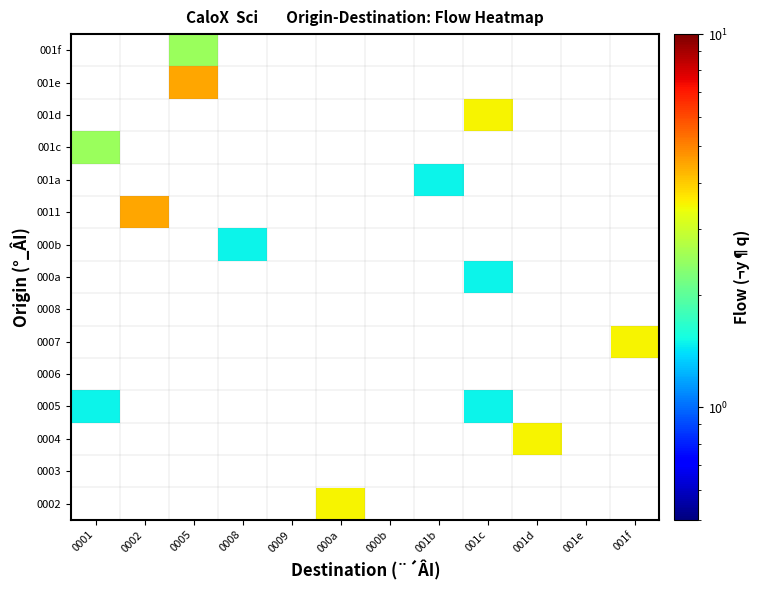

Reading left to right, list all the values displayed in this chart.

0002: 0001=0.0	0002=0.0	0005=0.0	0008=0.0	0009=0.0	000a=3.5	000b=0.0	001b=0.0	001c=0.0	001d=0.0	001e=0.0	001f=0.0
0003: 0001=0.0	0002=0.0	0005=0.0	0008=0.0	0009=0.0	000a=0.0	000b=0.0	001b=0.0	001c=0.0	001d=0.0	001e=0.0	001f=0.0
0004: 0001=0.0	0002=0.0	0005=0.0	0008=0.0	0009=0.0	000a=0.0	000b=0.0	001b=0.0	001c=0.0	001d=3.5	001e=0.0	001f=0.0
0005: 0001=1.5	0002=0.0	0005=0.0	0008=0.0	0009=0.0	000a=0.0	000b=0.0	001b=0.0	001c=1.5	001d=0.0	001e=0.0	001f=0.0
0006: 0001=0.0	0002=0.0	0005=0.0	0008=0.0	0009=0.0	000a=0.0	000b=0.0	001b=0.0	001c=0.0	001d=0.0	001e=0.0	001f=0.0
0007: 0001=0.0	0002=0.0	0005=0.0	0008=0.0	0009=0.0	000a=0.0	000b=0.0	001b=0.0	001c=0.0	001d=0.0	001e=0.0	001f=3.5
0008: 0001=0.0	0002=0.0	0005=0.0	0008=0.0	0009=0.0	000a=0.0	000b=0.0	001b=0.0	001c=0.0	001d=0.0	001e=0.0	001f=0.0
000a: 0001=0.0	0002=0.0	0005=0.0	0008=0.0	0009=0.0	000a=0.0	000b=0.0	001b=0.0	001c=1.5	001d=0.0	001e=0.0	001f=0.0
000b: 0001=0.0	0002=0.0	0005=0.0	0008=1.5	0009=0.0	000a=0.0	000b=0.0	001b=0.0	001c=0.0	001d=0.0	001e=0.0	001f=0.0
0011: 0001=0.0	0002=4.5	0005=0.0	0008=0.0	0009=0.0	000a=0.0	000b=0.0	001b=0.0	001c=0.0	001d=0.0	001e=0.0	001f=0.0
001a: 0001=0.0	0002=0.0	0005=0.0	0008=0.0	0009=0.0	000a=0.0	000b=0.0	001b=1.5	001c=0.0	001d=0.0	001e=0.0	001f=0.0
001c: 0001=2.5	0002=0.0	0005=0.0	0008=0.0	0009=0.0	000a=0.0	000b=0.0	001b=0.0	001c=0.0	001d=0.0	001e=0.0	001f=0.0
001d: 0001=0.0	0002=0.0	0005=0.0	0008=0.0	0009=0.0	000a=0.0	000b=0.0	001b=0.0	001c=3.5	001d=0.0	001e=0.0	001f=0.0
001e: 0001=0.0	0002=0.0	0005=4.5	0008=0.0	0009=0.0	000a=0.0	000b=0.0	001b=0.0	001c=0.0	001d=0.0	001e=0.0	001f=0.0
001f: 0001=0.0	0002=0.0	0005=2.5	0008=0.0	0009=0.0	000a=0.0	000b=0.0	001b=0.0	001c=0.0	001d=0.0	001e=0.0	001f=0.0